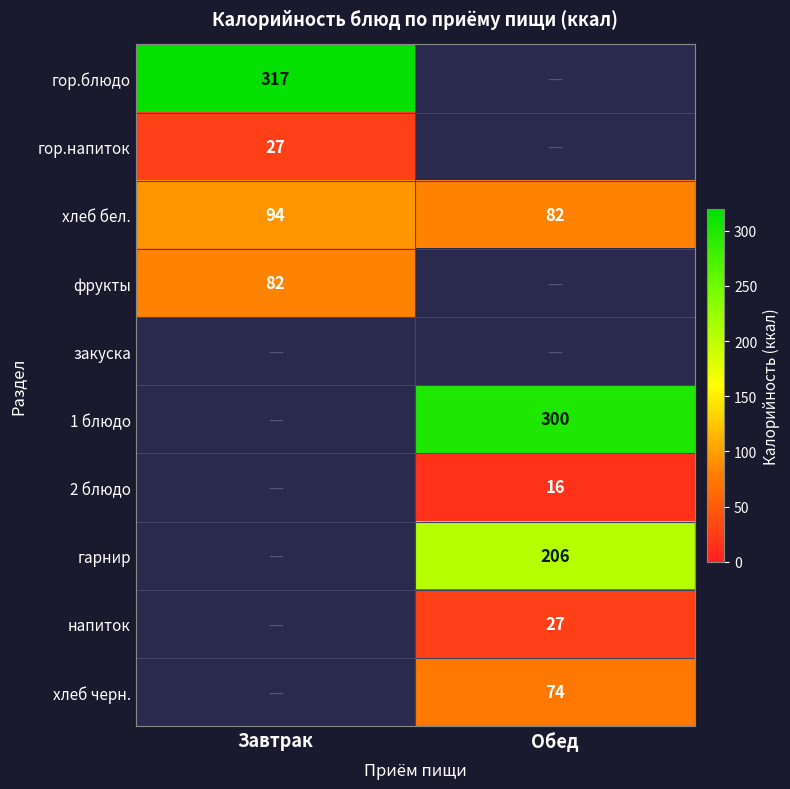

The value of хлеб бел. at Завтрак is 46. True or false?

False